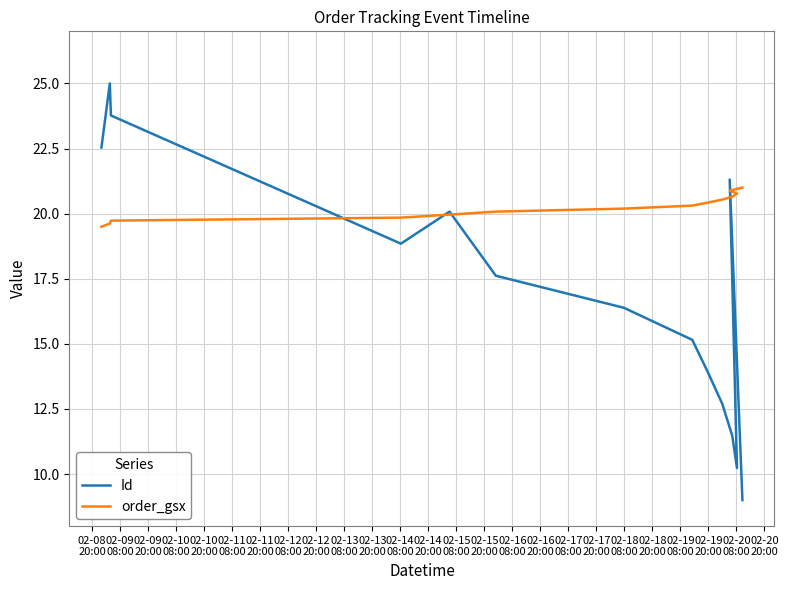

Rank the series by their maximum value, from lowest to highest.

order_gsx, Id